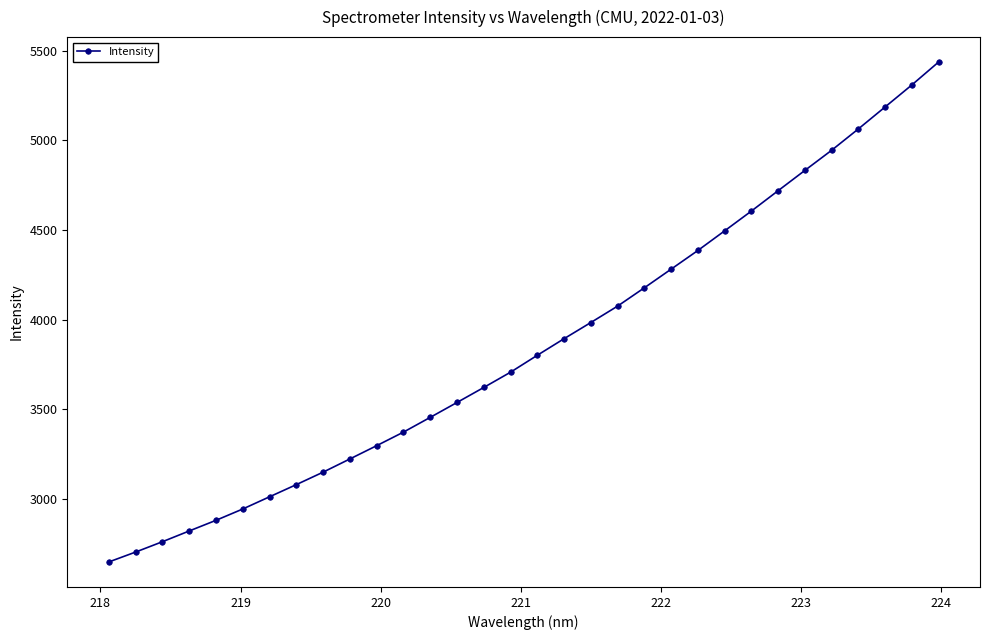

What is the smallest value displayed?

2648.8